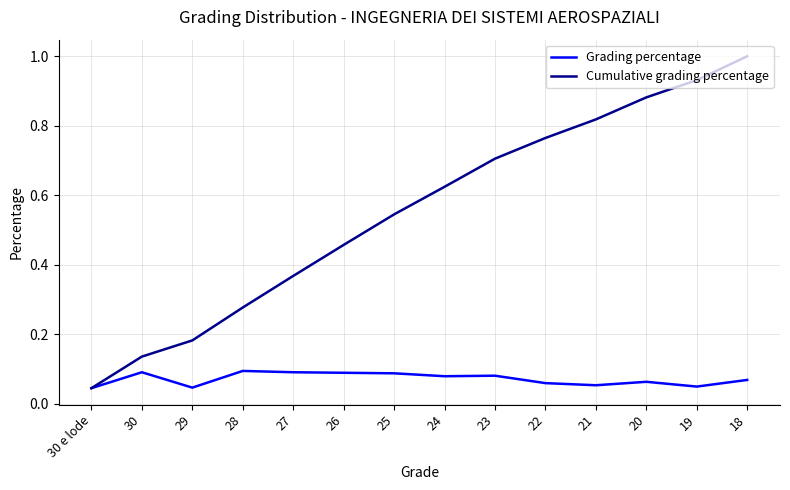

At which category is the sum across all series the highest?

18